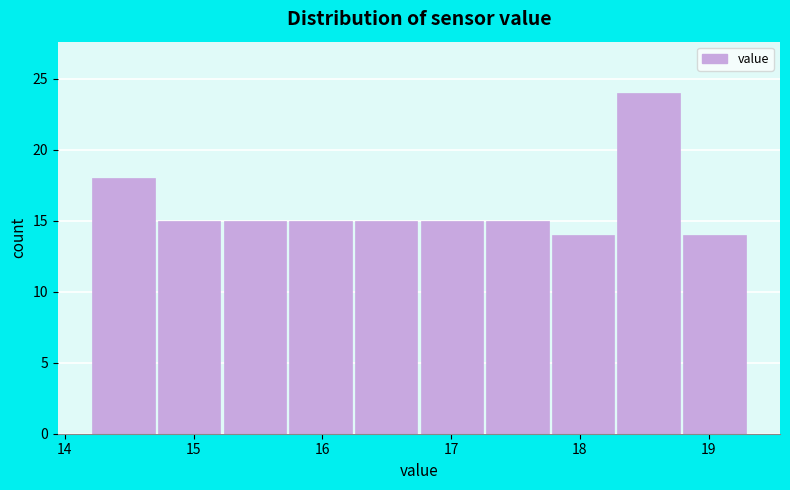

Reading left to right, transcribe this chart: for each bar, give the range it covers on the x-axis and its height. Neither the bar edges nor the heights are printed on the chart, so give them approximately, as read against the axes.

14.20 to 14.71: 18
14.71 to 15.22: 15
15.22 to 15.73: 15
15.73 to 16.24: 15
16.24 to 16.75: 15
16.75 to 17.26: 15
17.26 to 17.77: 15
17.77 to 18.28: 14
18.28 to 18.79: 24
18.79 to 19.30: 14